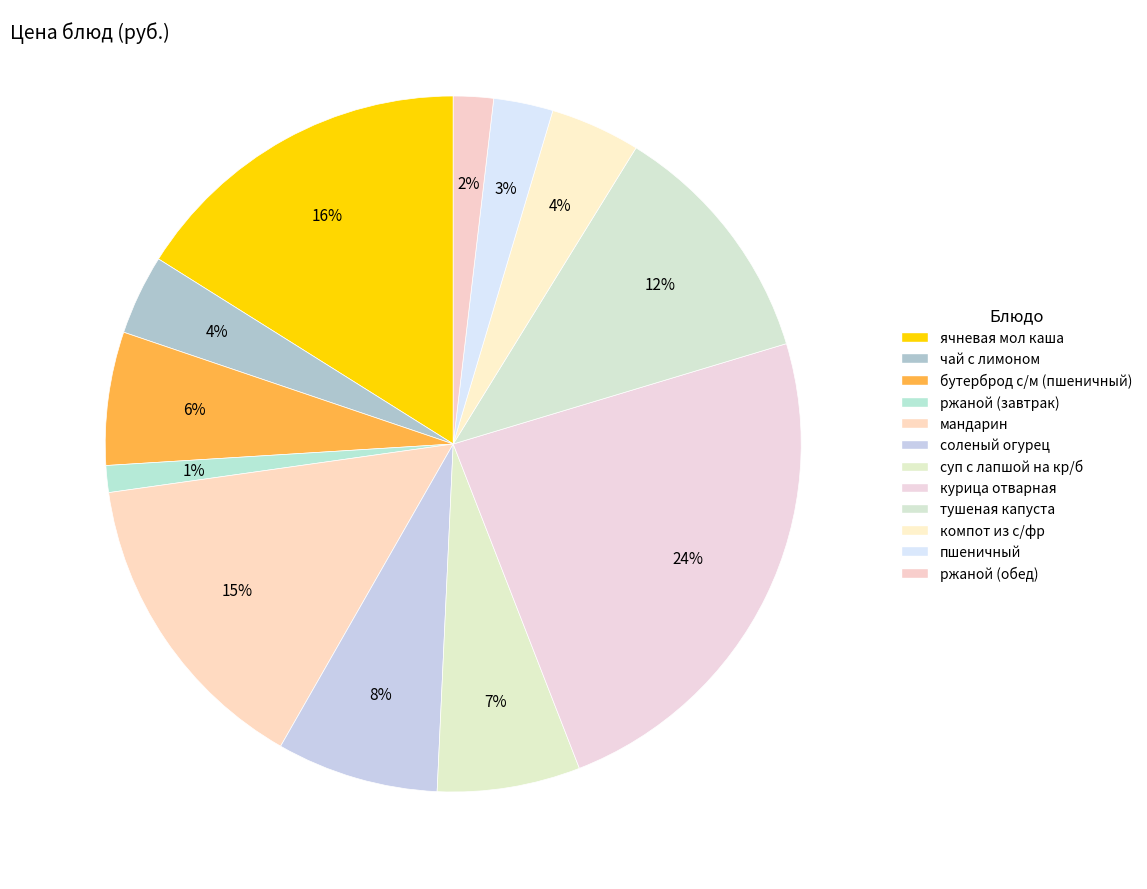

Is it true that ржаной (обед) is 2% of the pie?

True